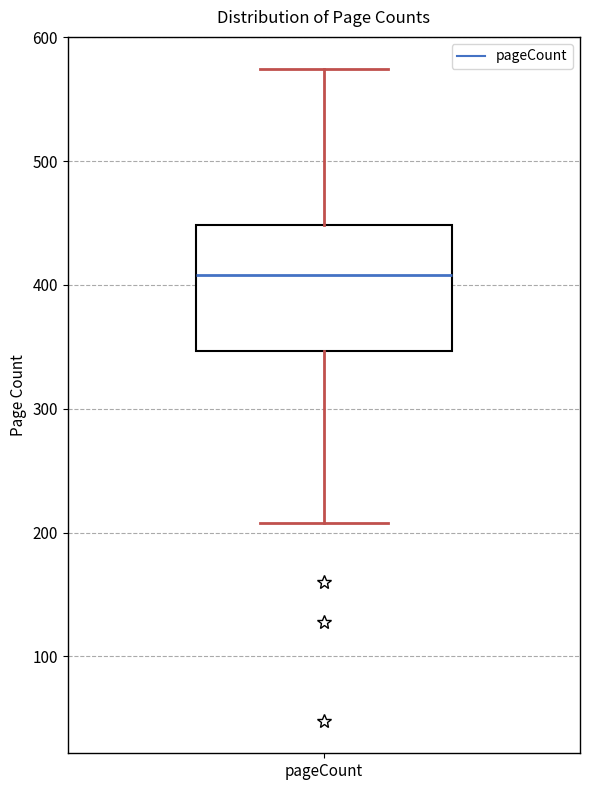

Transcribe this box plot: give where the median line is, the range the box spans, and where the two whiskers end, as read against the y-axis. The values are not printed on the chart, so give them approximately, as read against the axis.

median 410, box 350 to 450, whiskers 210 to 570